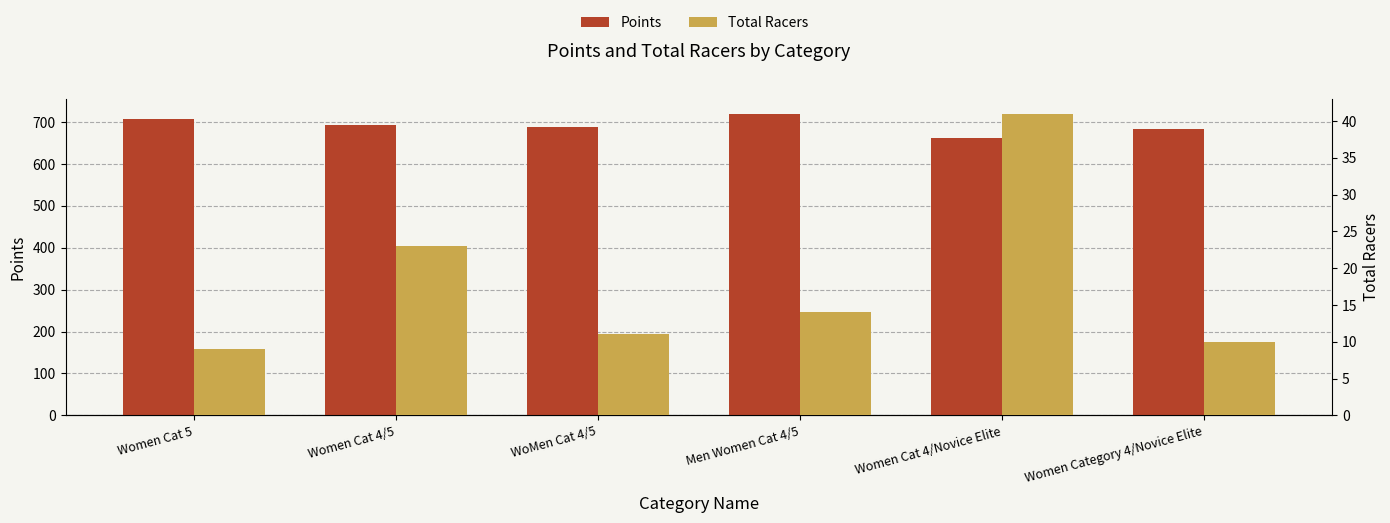

How many bars are there in total?

12